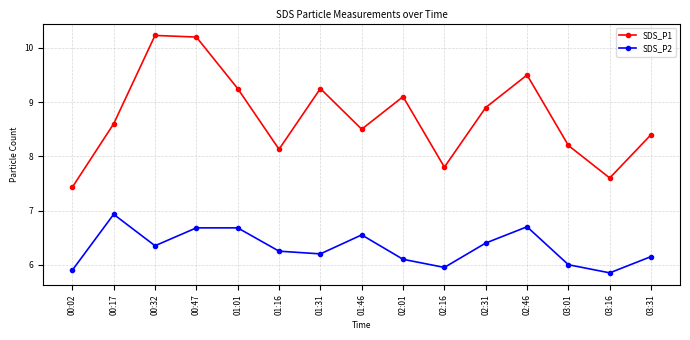

What position from the left is 02:31?

11